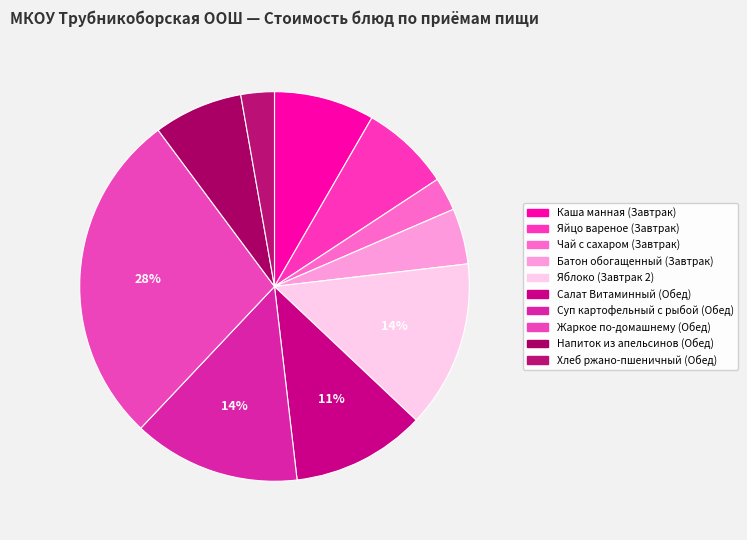

Count the number of slices in the pie.

10